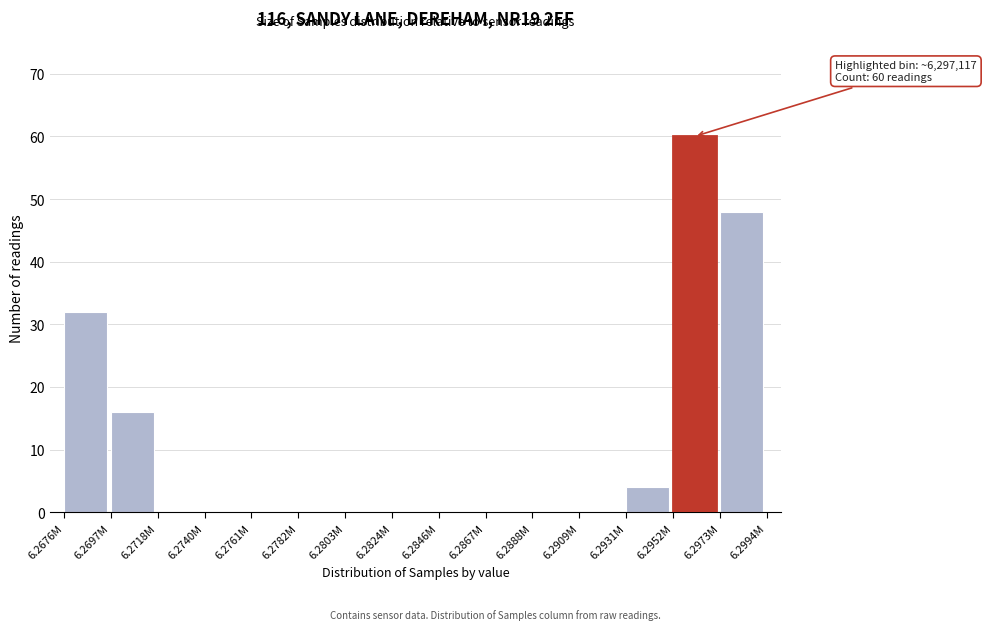

Reading left to right, transcribe all the data shown in this chart.

6.2676M=32	6.2697M=16	6.2718M=0	6.2740M=0	6.2761M=0	6.2782M=0	6.2803M=0	6.2824M=0	6.2846M=0	6.2867M=0	6.2888M=0	6.2909M=0	6.2931M=4	6.2952M=60	6.2973M=48